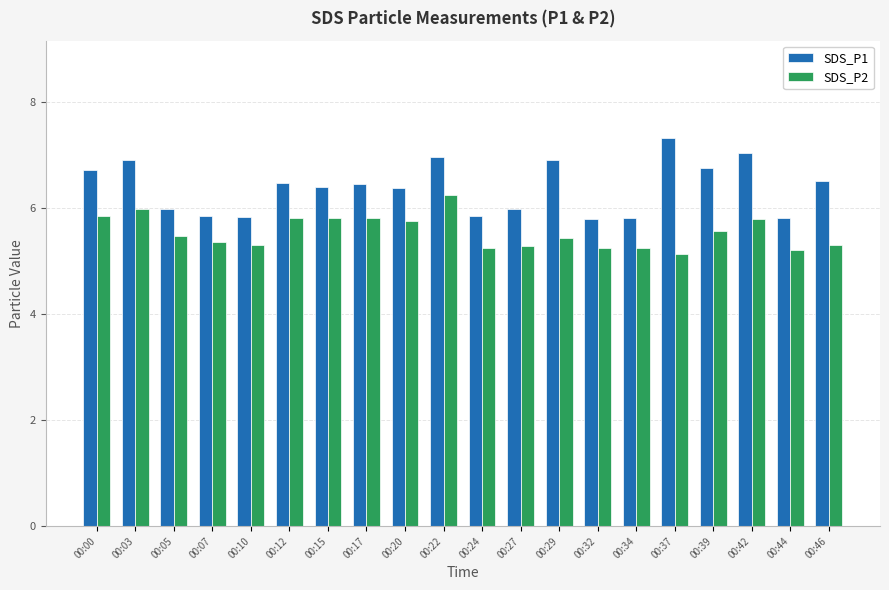

True or false: SDS_P1 has a value of 6.9 at 00:29.

True